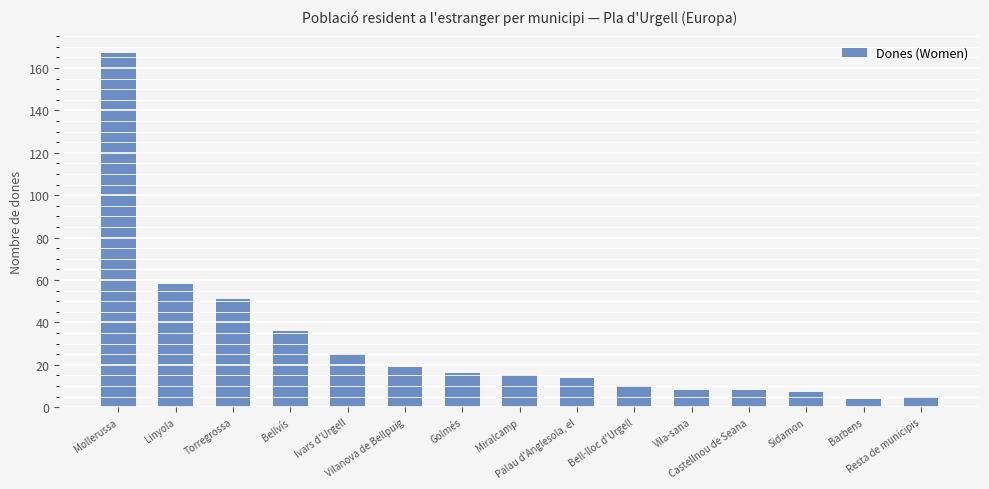

What is the difference between the maximum and minimum values?

163